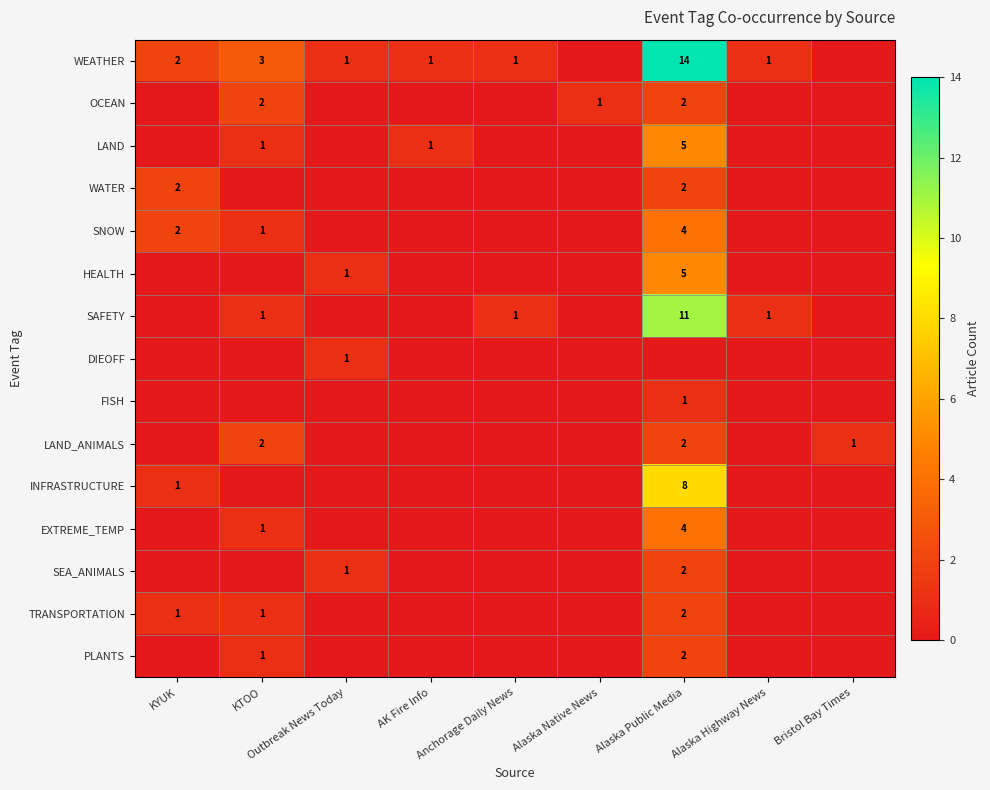

The value of WATER at KYUK is 2. True or false?

True